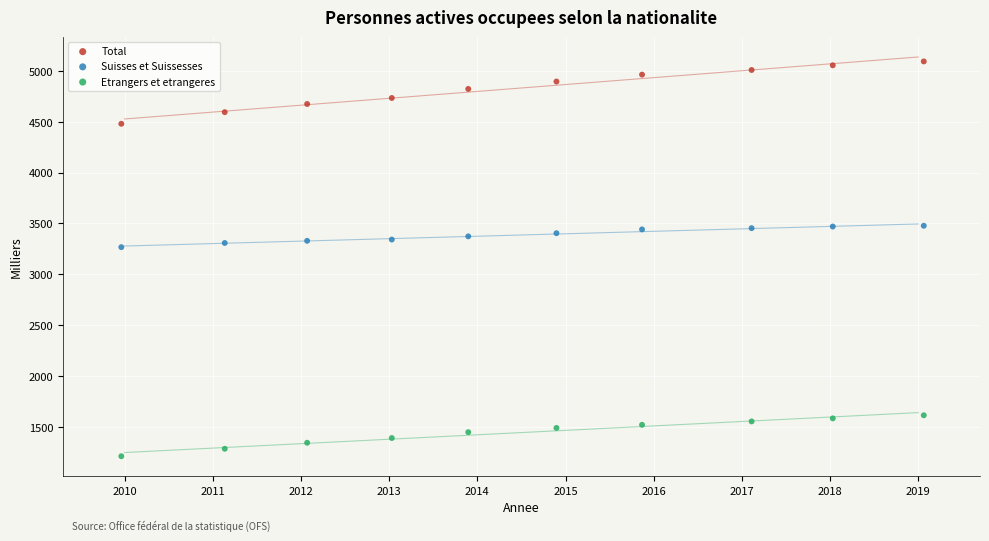

Which series has the widest spread of Y values?

Total